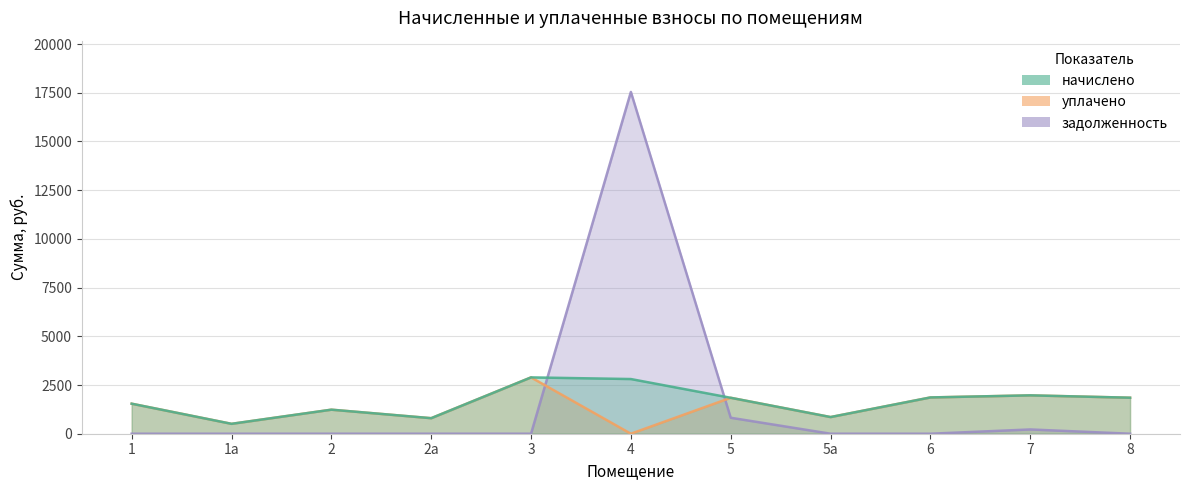

List the labels in order of задолженность value, largest first.

4, 5, 7, 1, 1а, 2, 2а, 3, 5а, 6, 8